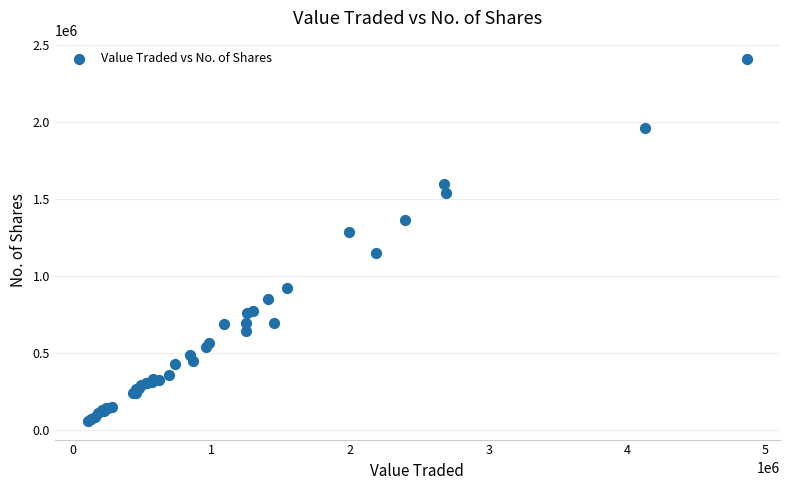

What Y value in the scatter plot is closest to 1231811?

1284488